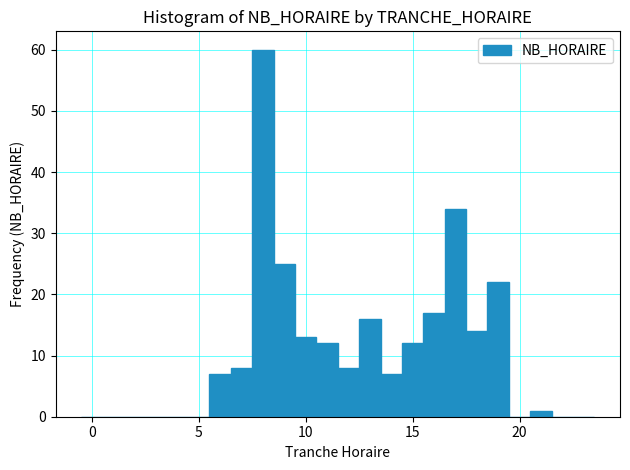

Read against the x-axis, roughly where is the centre of the tallest bar?

8.0